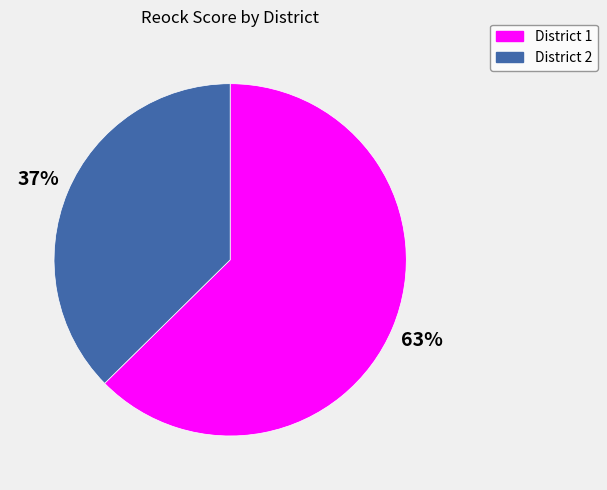

Count the number of slices in the pie.

2